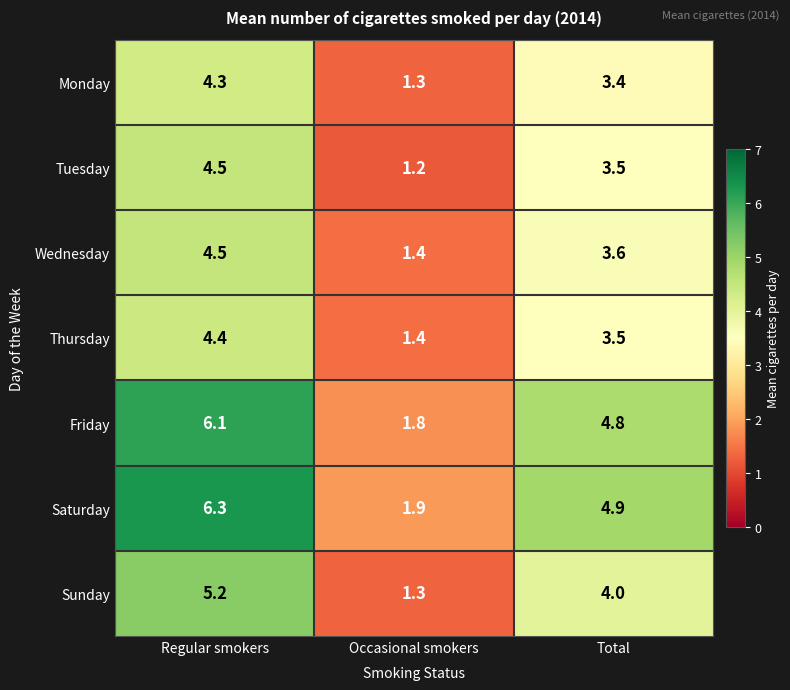

Reading left to right, extract all data points from this chart.

Monday: Regular smokers=4.3	Occasional smokers=1.3	Total=3.4
Tuesday: Regular smokers=4.5	Occasional smokers=1.2	Total=3.5
Wednesday: Regular smokers=4.5	Occasional smokers=1.4	Total=3.6
Thursday: Regular smokers=4.4	Occasional smokers=1.4	Total=3.5
Friday: Regular smokers=6.1	Occasional smokers=1.8	Total=4.8
Saturday: Regular smokers=6.3	Occasional smokers=1.9	Total=4.9
Sunday: Regular smokers=5.2	Occasional smokers=1.3	Total=4.0